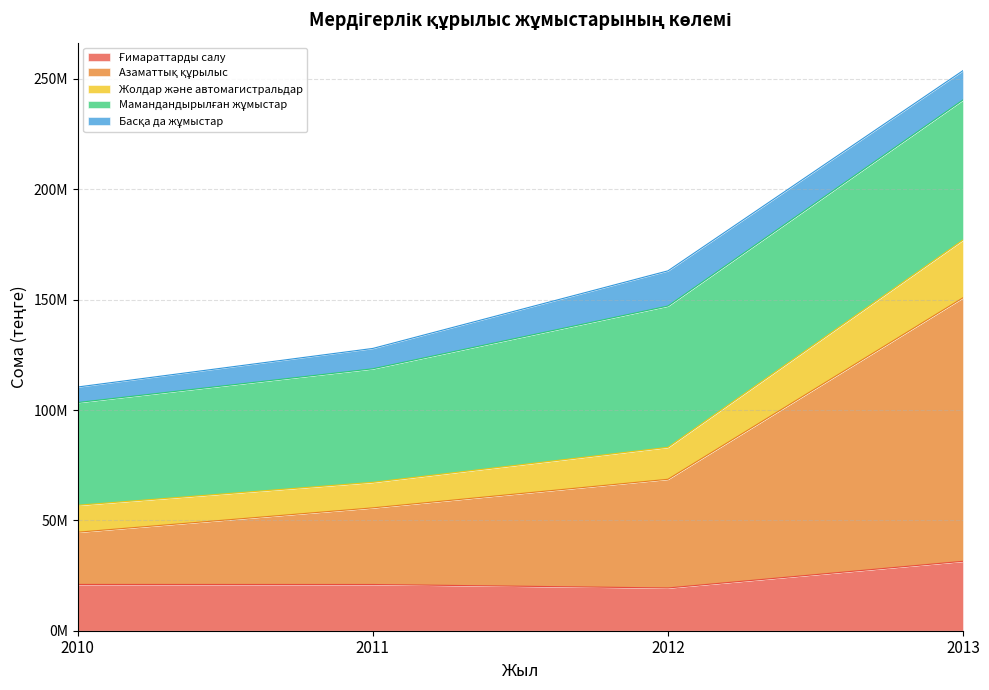

True or false: Азаматтық құрылыс has a value of 68624944 at 2012.

True